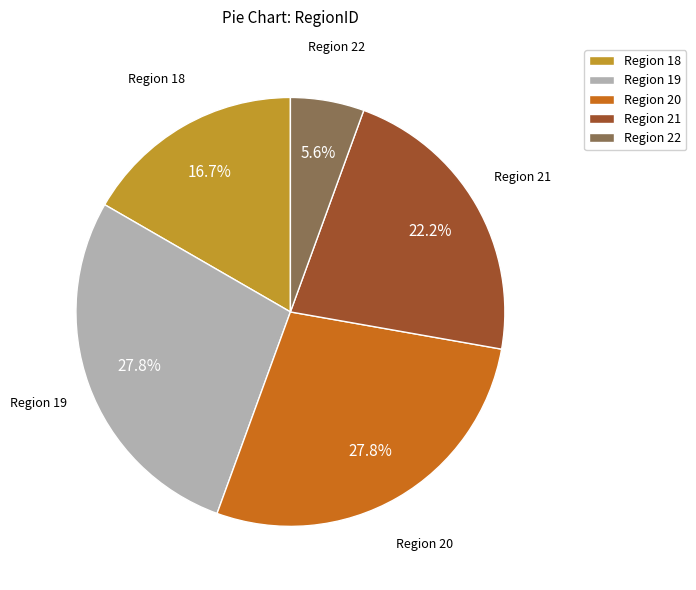

What percentage is NOT represented by Region 22?

94.4%